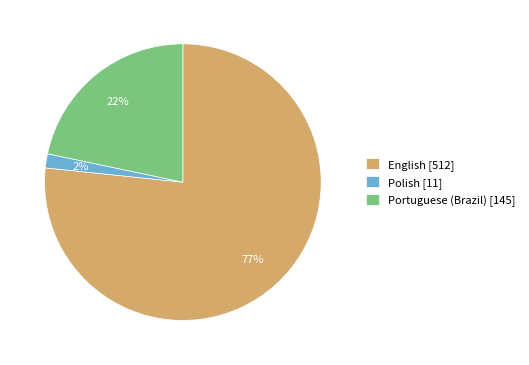

Combined, do Polish [11] and Portuguese (Brazil) [145] account for over 50%?

No